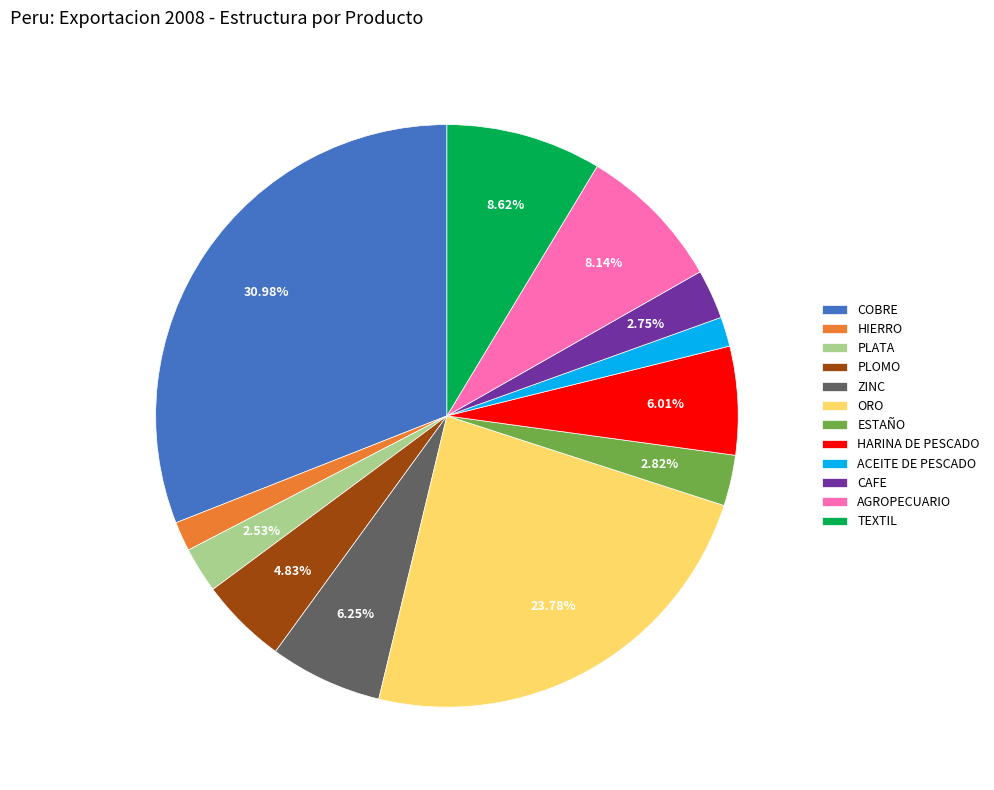

Count the number of slices in the pie.

12